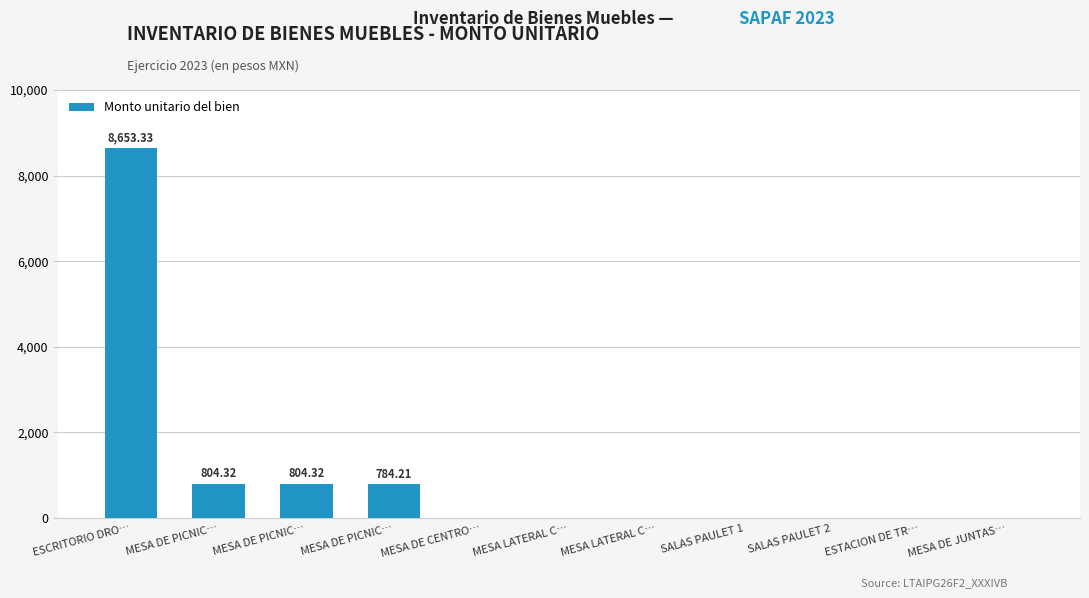

Reading right to left, what are all the values shown in this chart?

MESA DE JUNTAS…=0.0	ESTACION DE TR…=0.0	SALAS PAULET 2=0.0	SALAS PAULET 1=0.0	MESA LATERAL C…=0.0	MESA LATERAL C…=0.0	MESA DE CENTRO…=0.0	MESA DE PICNIC…=784.2	MESA DE PICNIC…=804.3	MESA DE PICNIC…=804.3	ESCRITORIO DRO…=8653.3